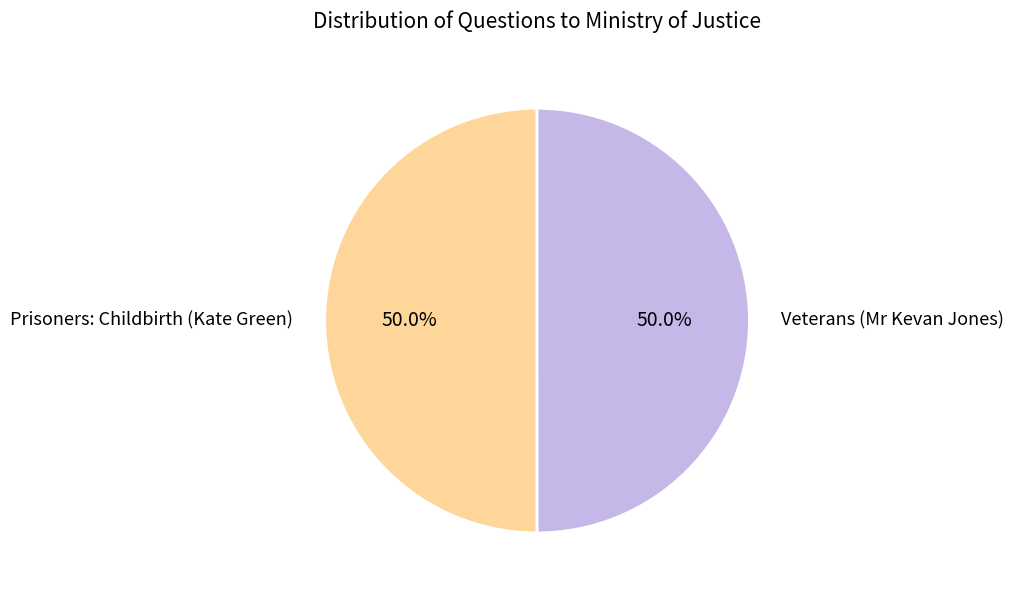

The Veterans (Mr Kevan Jones) slice represents 50% of the pie. True or false?

True